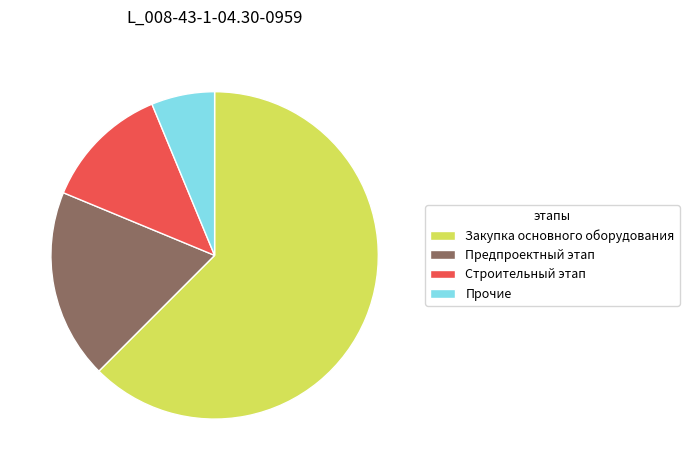

Which slice is the smallest?

Прочие